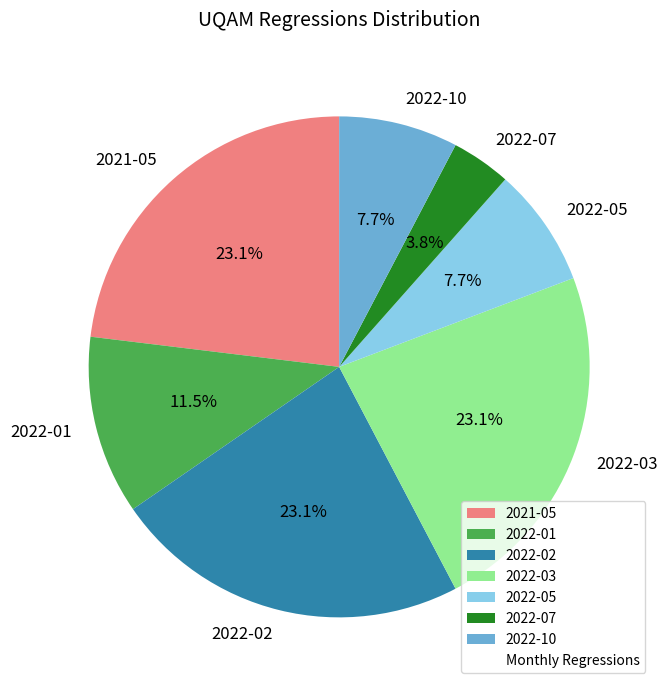

To the nearest percent, what is the average slice percentage?

14%